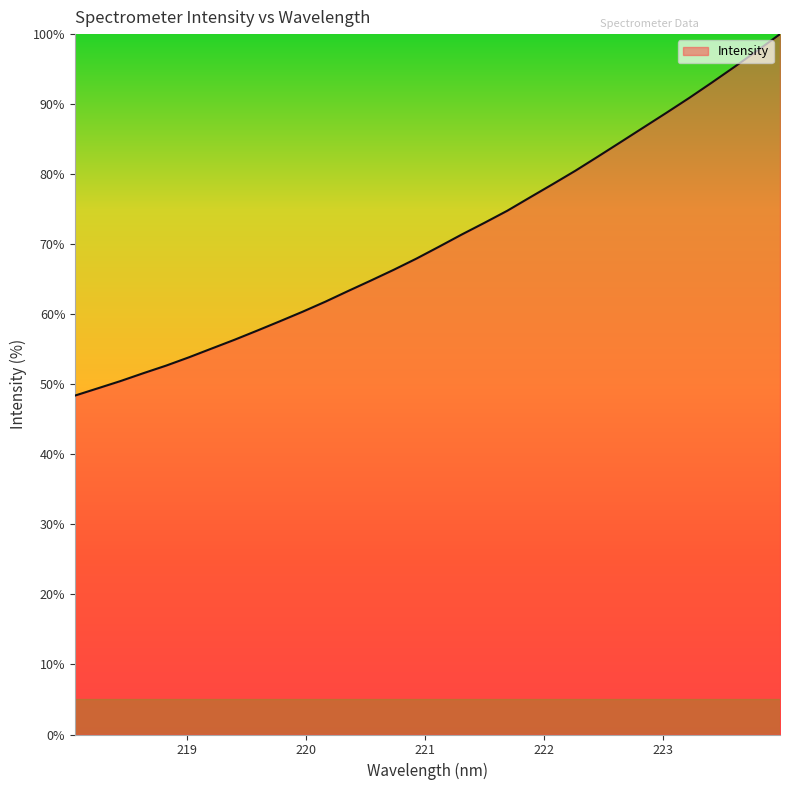

Count the number of categories in the chart.

32